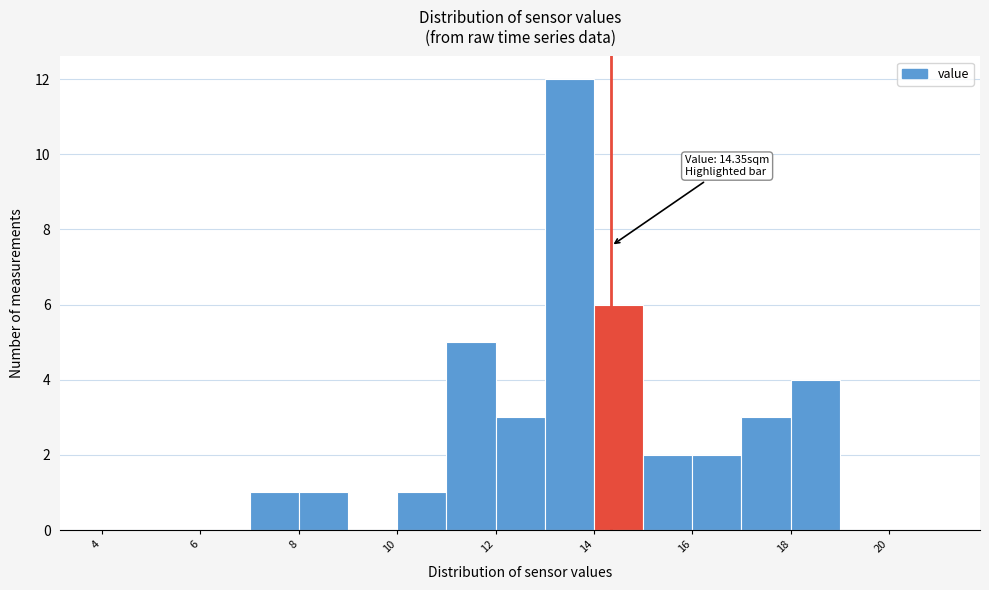

Which range on the x-axis has the tallest bar?

13 to 14